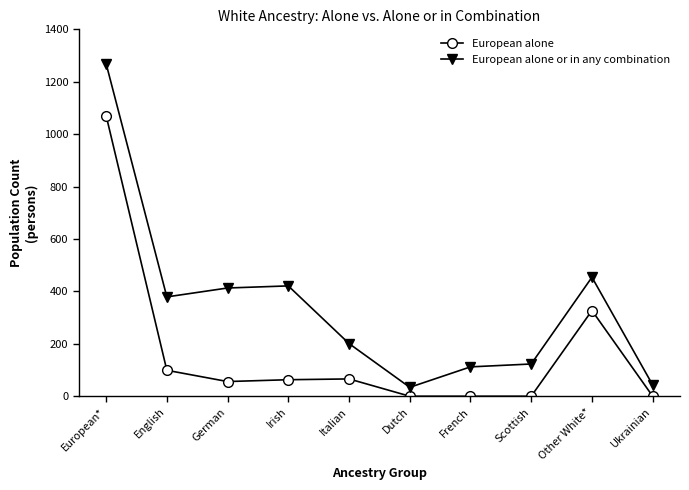

What is the difference between the maximum and minimum values in the European alone series?

1071